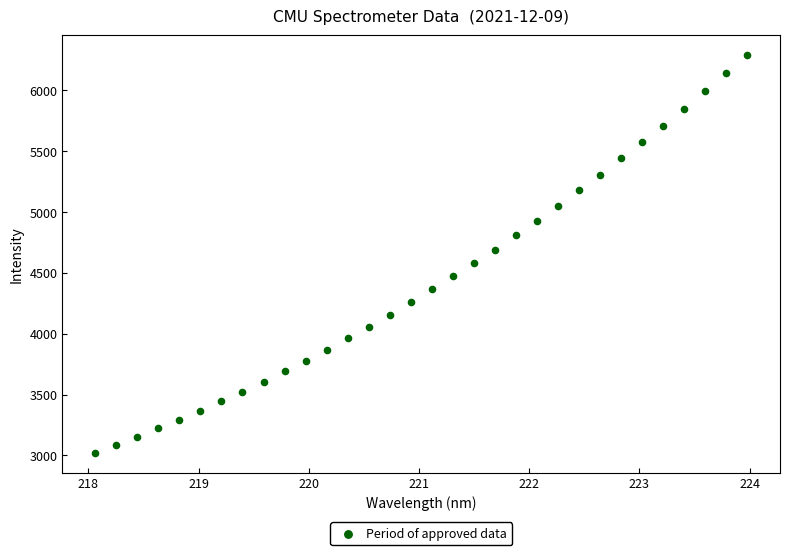

What is the range of X values (max minus min)?

5.9